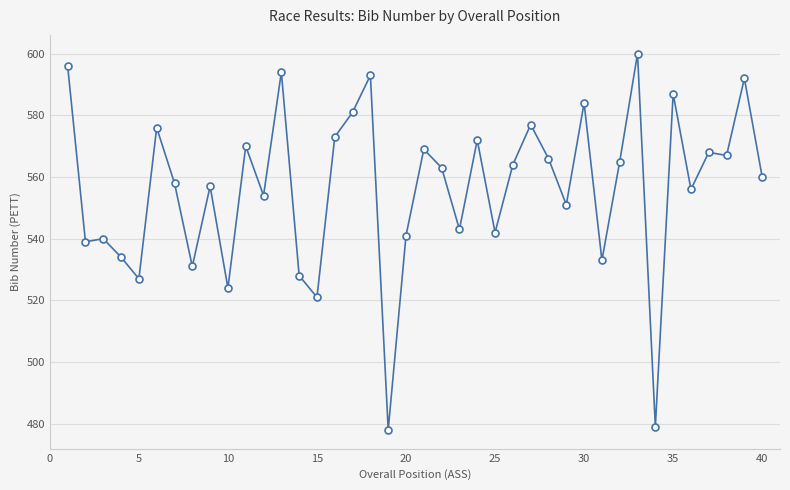

What is the value of the 9th point from the left?

557